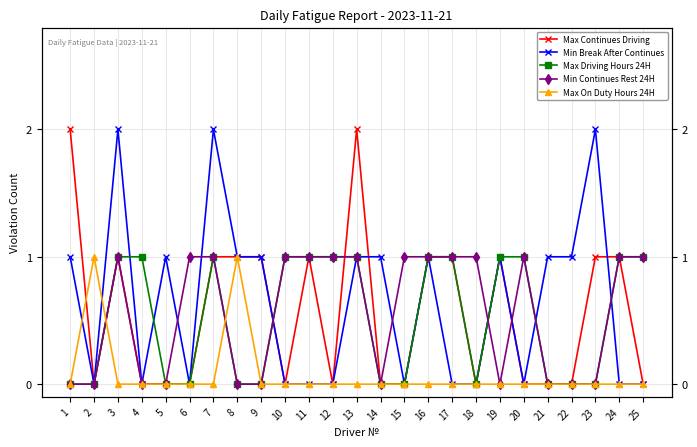

What is the greatest value displayed?

2